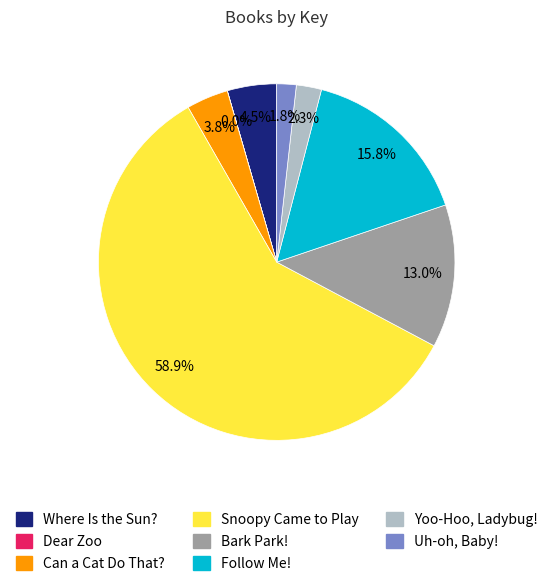

What is the largest slice in the pie chart?

Snoopy Came to Play